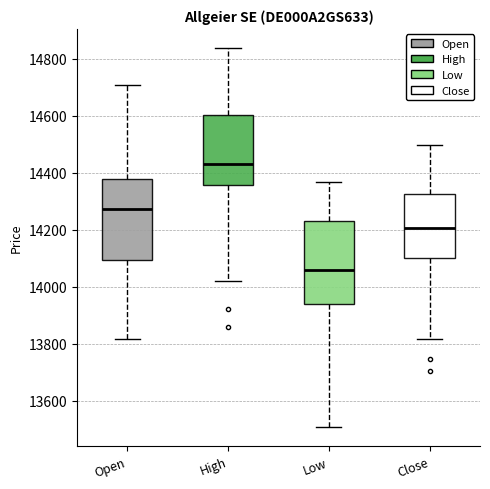

Which box has the highest median line?

High